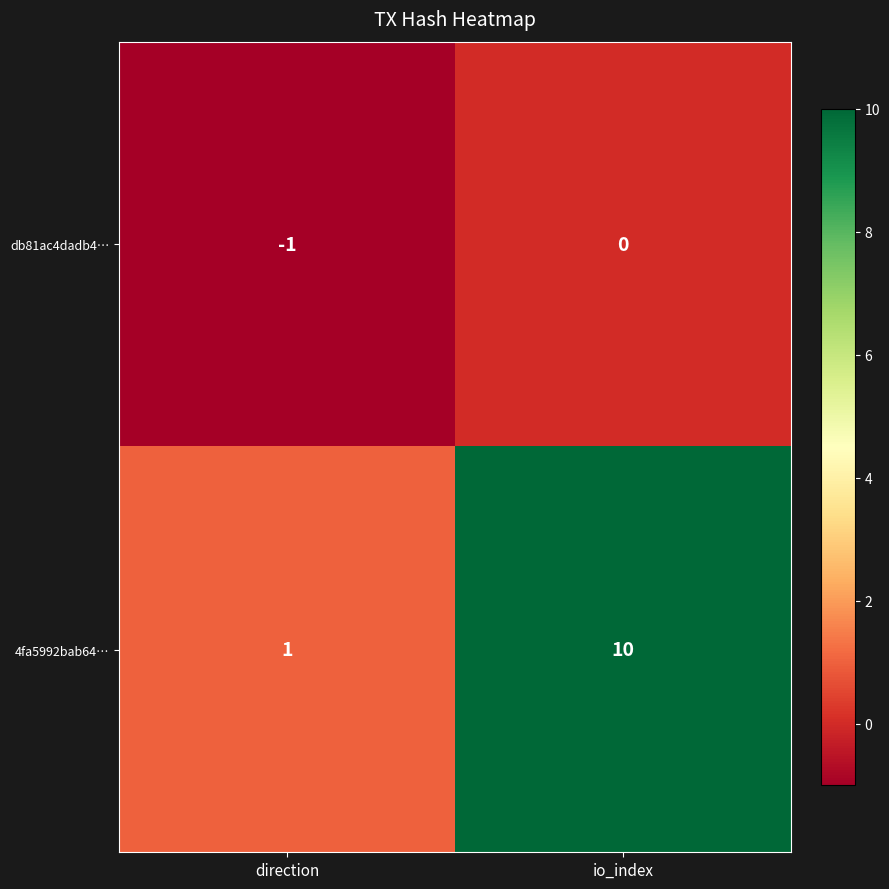

At how many categories does at least one series exceed 3?

1